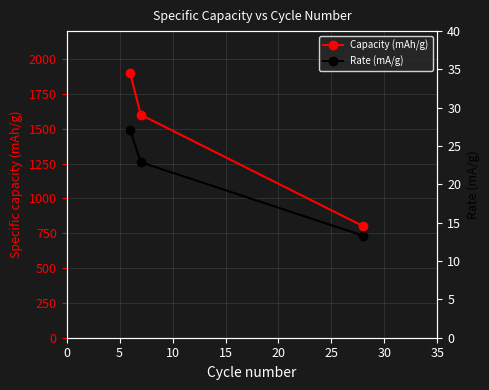

How many lines are shown in the chart?

2